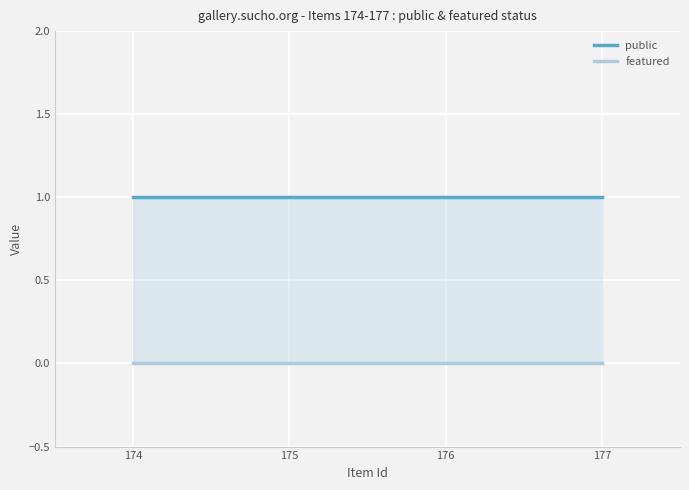

Rank the categories by featured value from highest to lowest.

174, 175, 176, 177